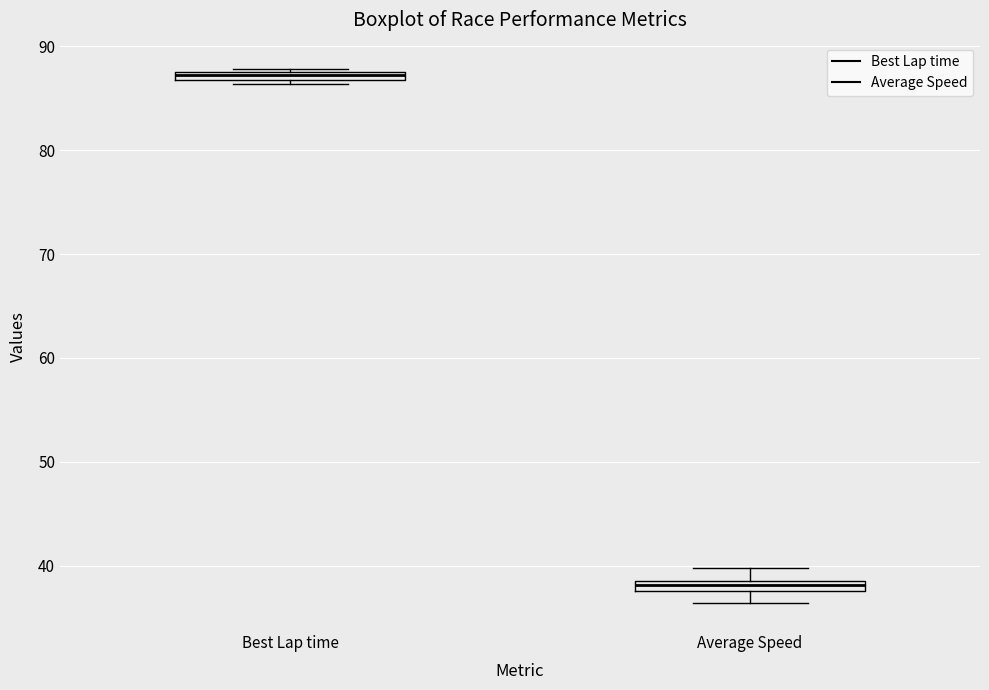

Which box's median line is the highest?

Best Lap time